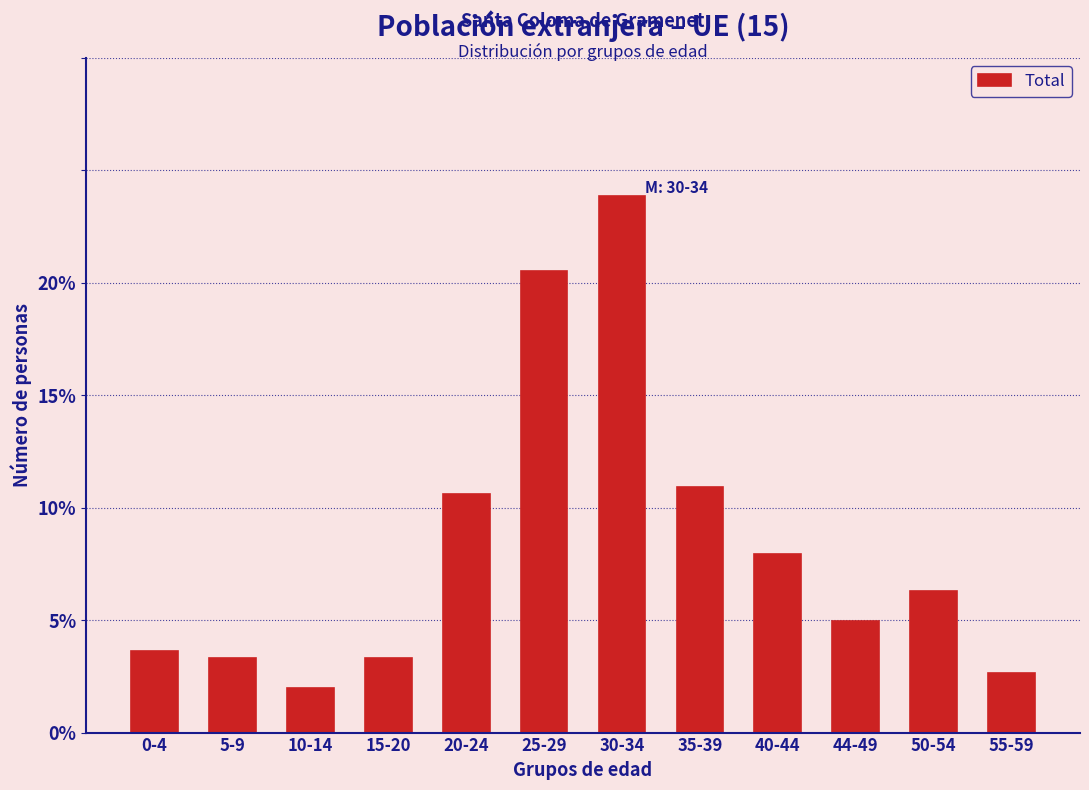

Reading left to right, transcribe all the data shown in this chart.

0-4=3.6	5-9=3.3	10-14=2.0	15-20=3.3	20-24=10.6	25-29=20.5	30-34=23.8	35-39=10.9	40-44=7.9	44-49=5.0	50-54=6.3	55-59=2.6